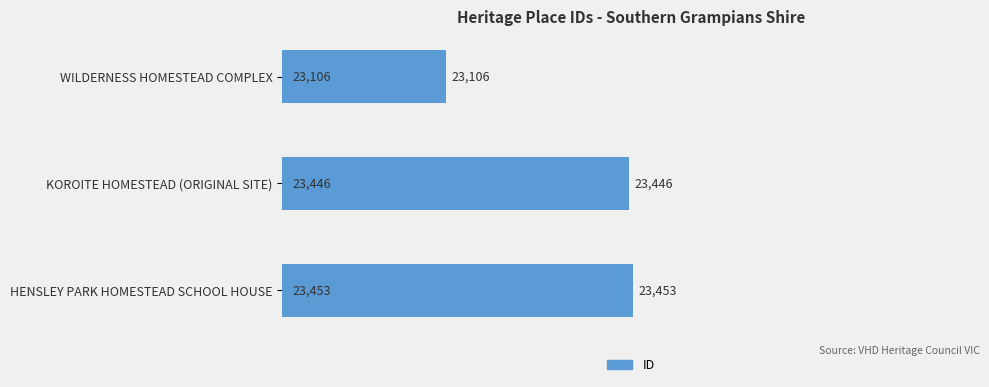

What is the change in value from WILDERNESS HOMESTEAD COMPLEX to HENSLEY PARK HOMESTEAD SCHOOL HOUSE?

+347